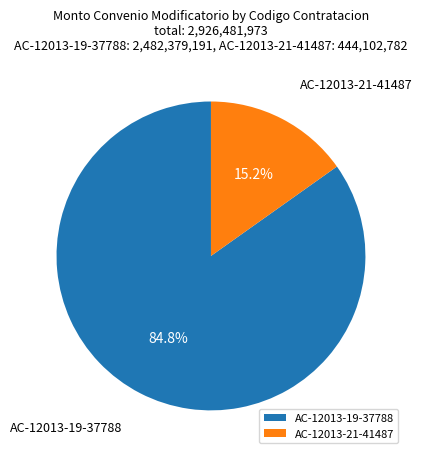

True or false: AC-12013-19-37788 accounts for 85% of the total.

True